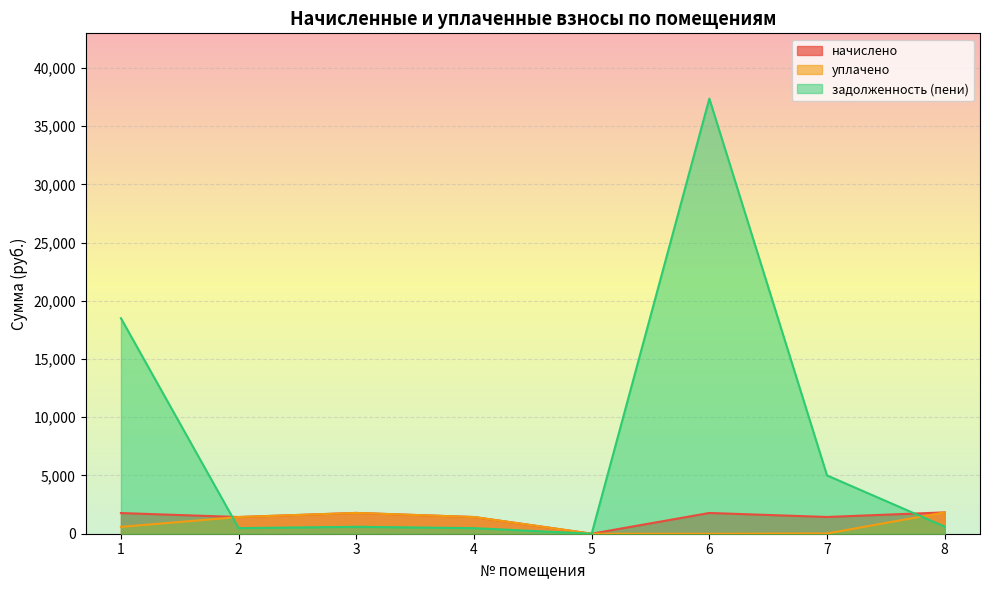

What is the value of the начислено point at the 3rd from the left?

1785.3